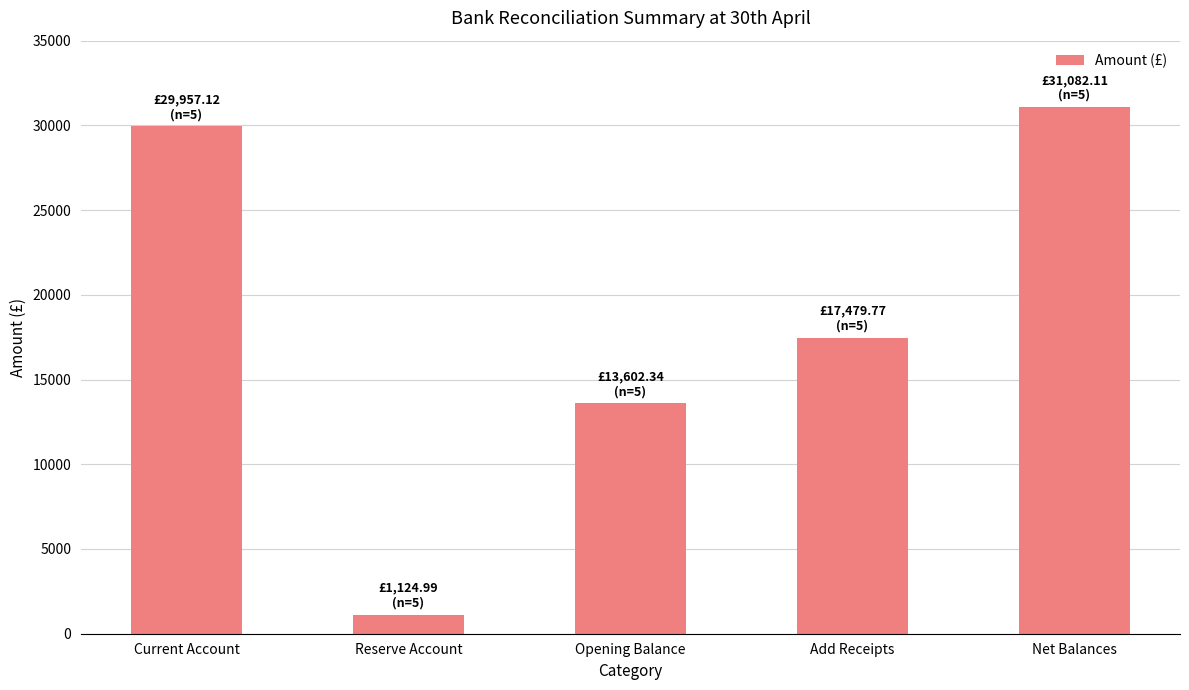

What is the minimum value shown in the chart?

1125.0